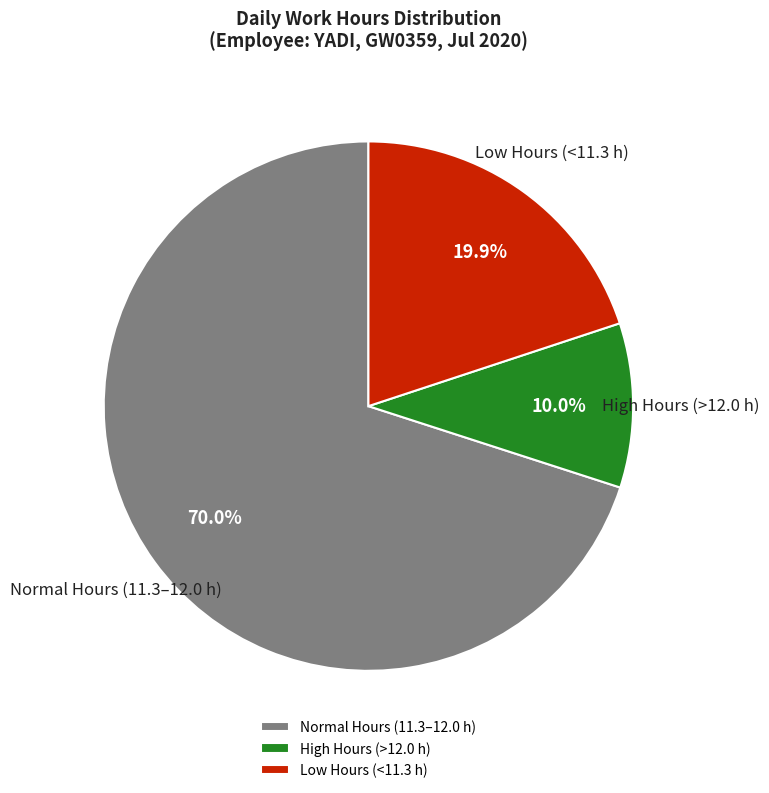

What is the smallest slice in the pie chart?

High Hours (>12.0 h)